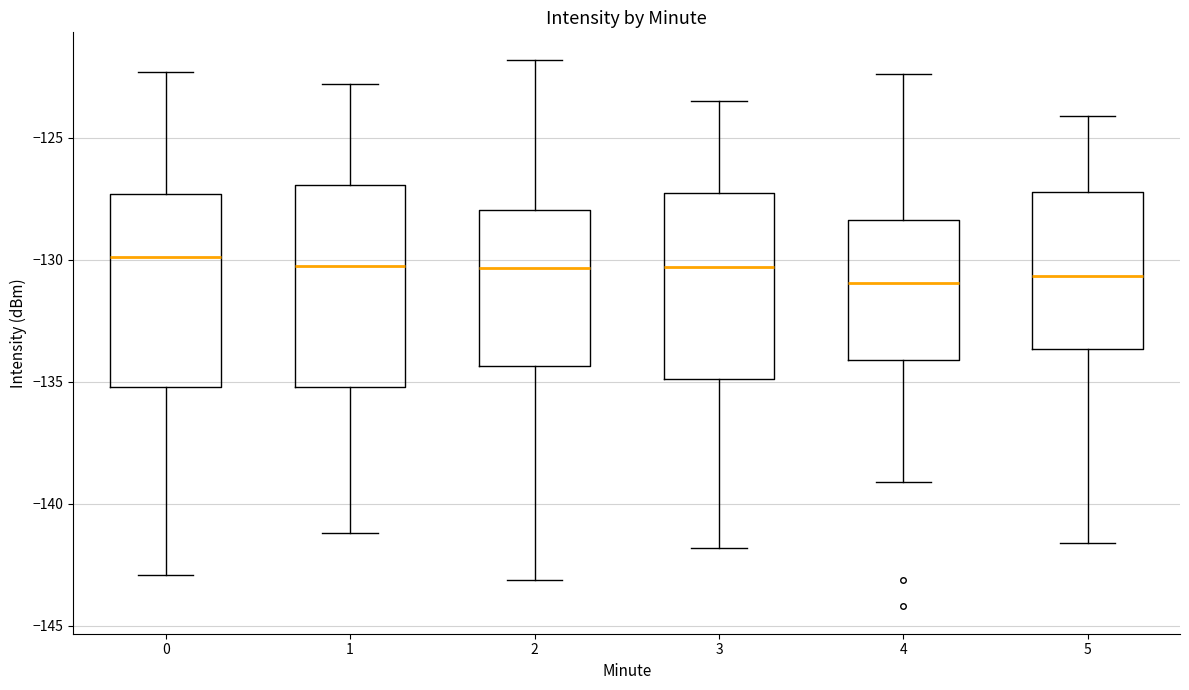

Reading left to right, transcribe this box plot: for each box, give where its median line is, the range the box spans, and where its two whiskers end, as read against the y-axis. The values are not printed on the chart, so give them approximately, as read against the axis.

0: median -130.0, box -135.0 to -127.5, whiskers -143.0 to -122.5
1: median -130.0, box -135.0 to -127.0, whiskers -141.0 to -123.0
2: median -130.5, box -134.5 to -128.0, whiskers -143.0 to -122.0
3: median -130.5, box -135.0 to -127.5, whiskers -142.0 to -123.5
4: median -131.0, box -134.0 to -128.5, whiskers -139.0 to -122.5
5: median -130.5, box -133.5 to -127.0, whiskers -141.5 to -124.0